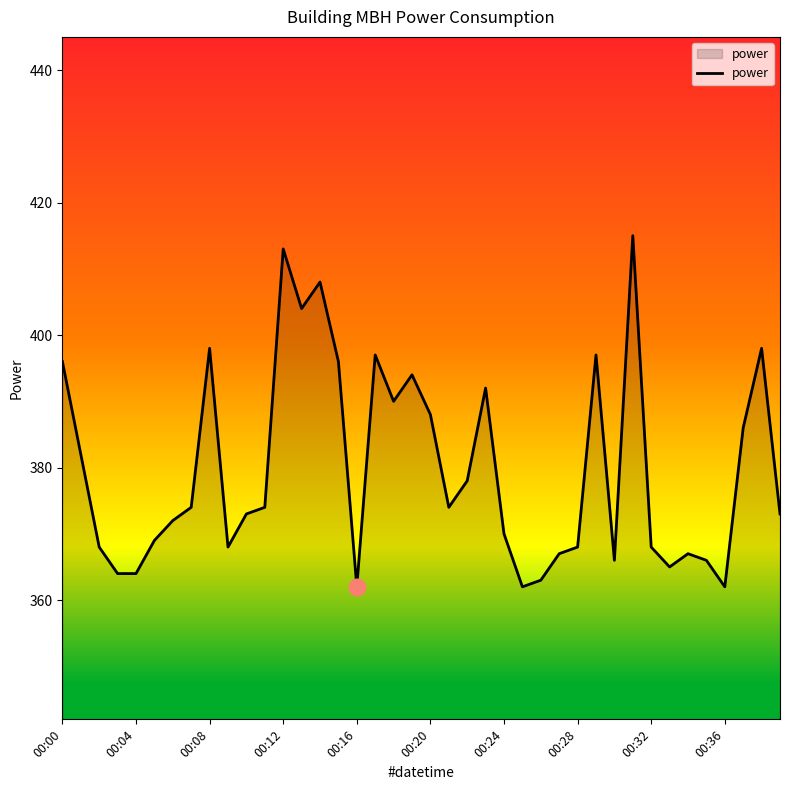

What is the difference between the maximum and minimum values?

53